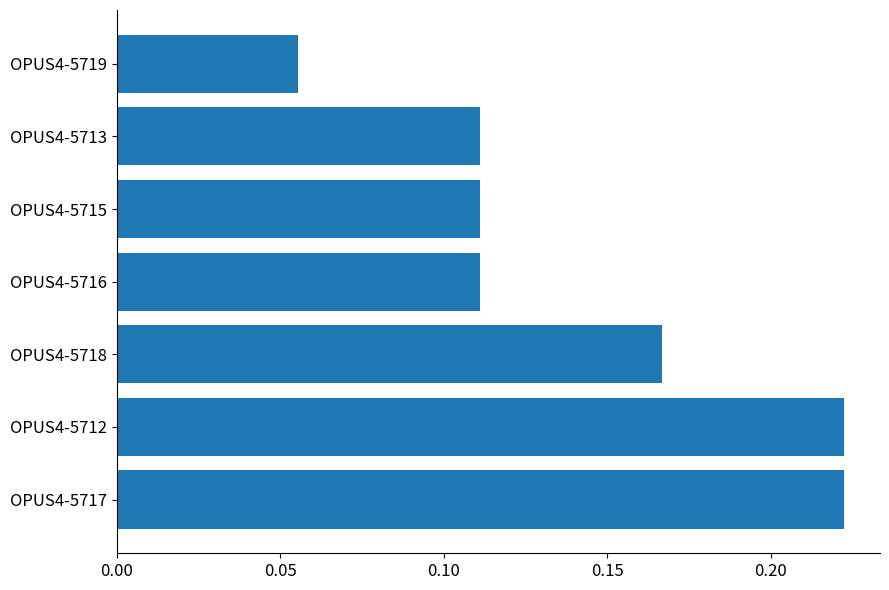

What is the sum of the values at OPUS4-5718 and OPUS4-5715?

0.3